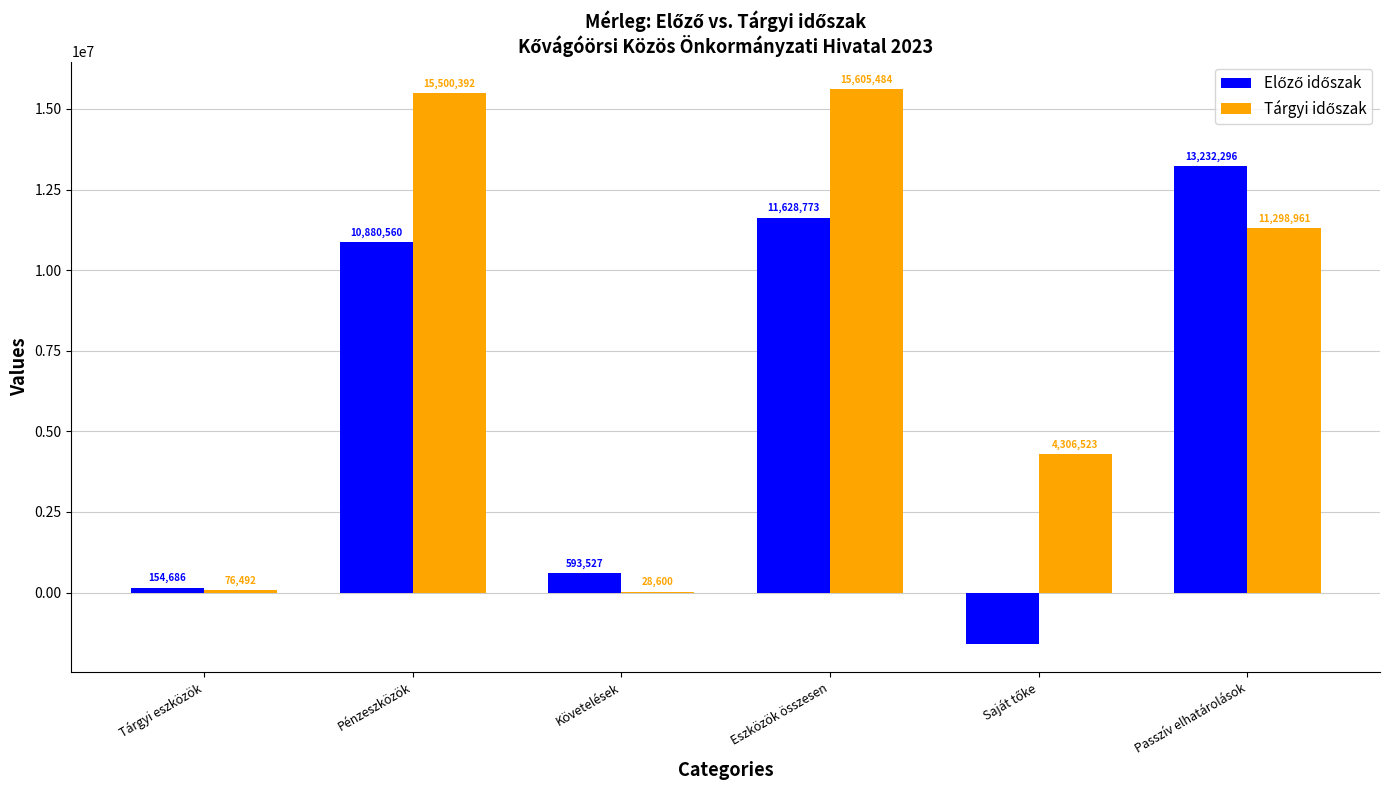

What is the maximum value shown in the chart?

15605484